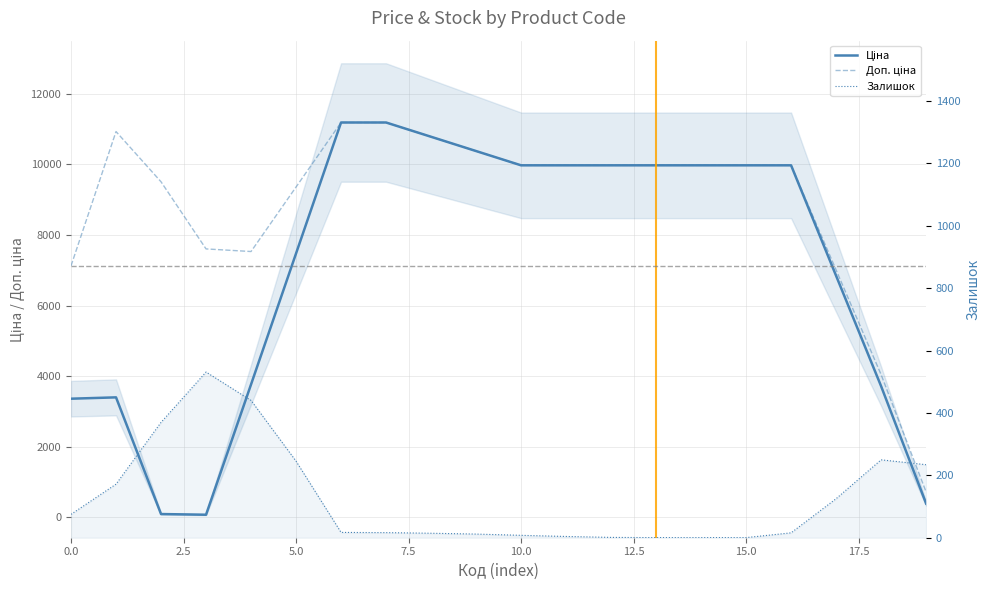

How many lines are shown in the chart?

3